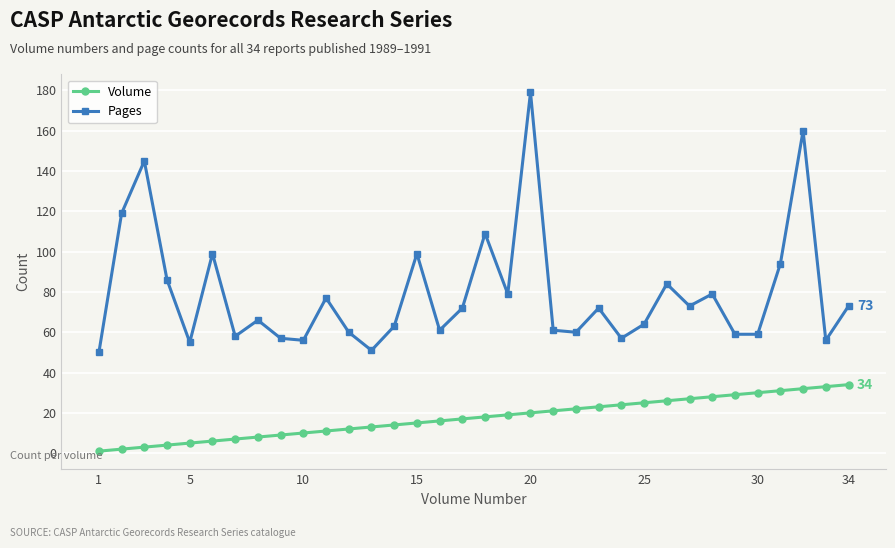

True or false: Pages has more than 0 interior local peaks.

True